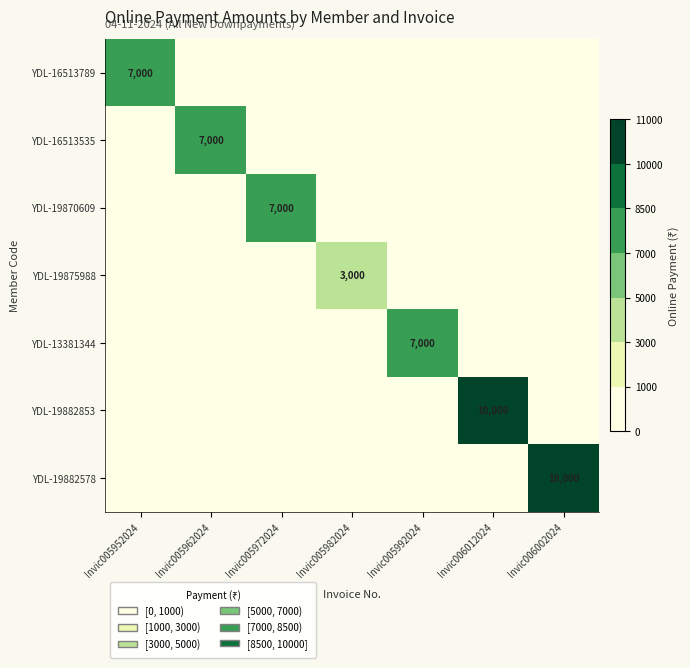

At which category does the chart reach its minimum across all series?

Invic005962024